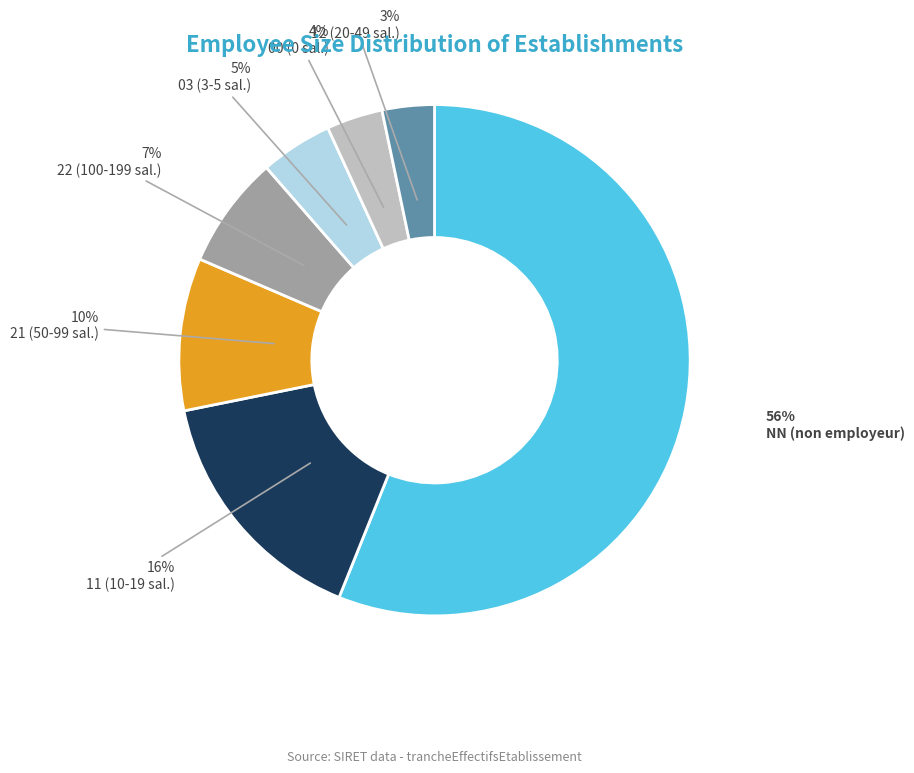

Is there a majority slice in this chart?

Yes